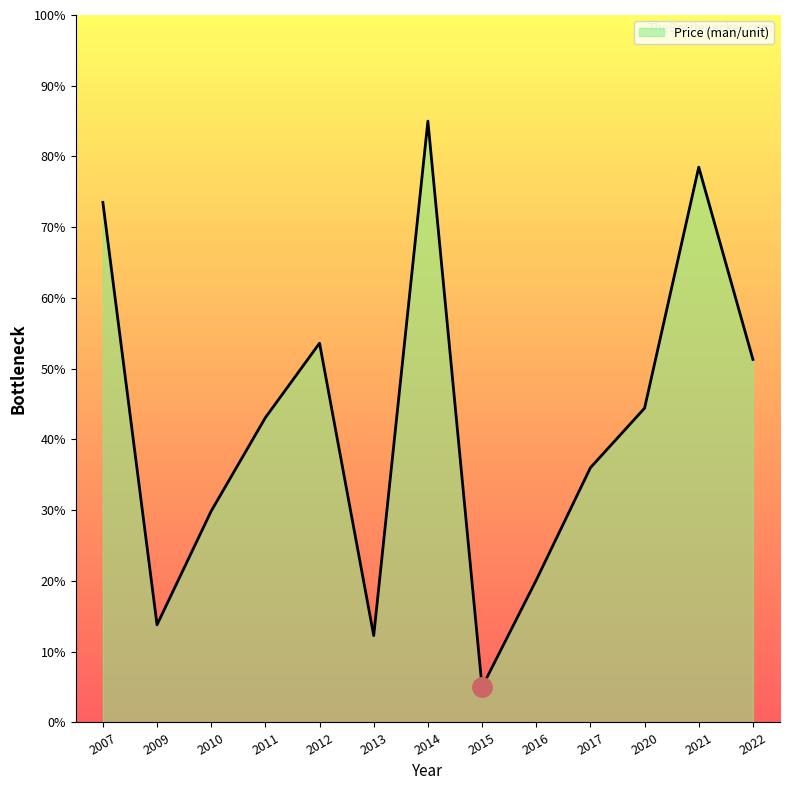

Reading right to left, extract all data points from this chart.

51.3	78.5	44.4	36.0	20.1	5.0	85.0	12.3	53.6	43.1	29.9	13.8	73.5